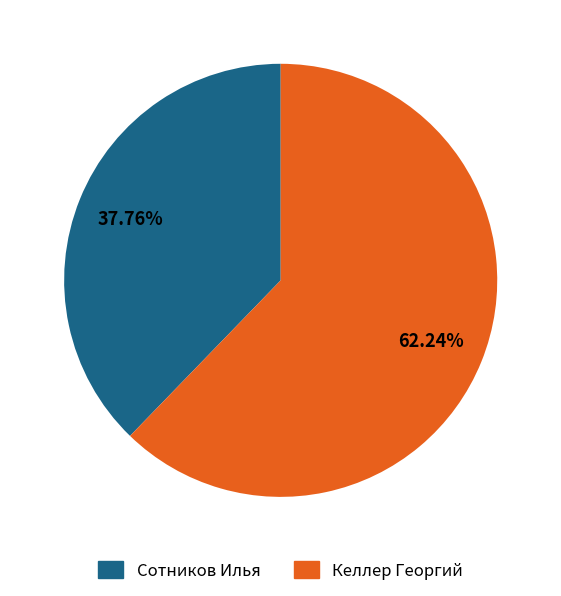

Count the number of slices in the pie.

2